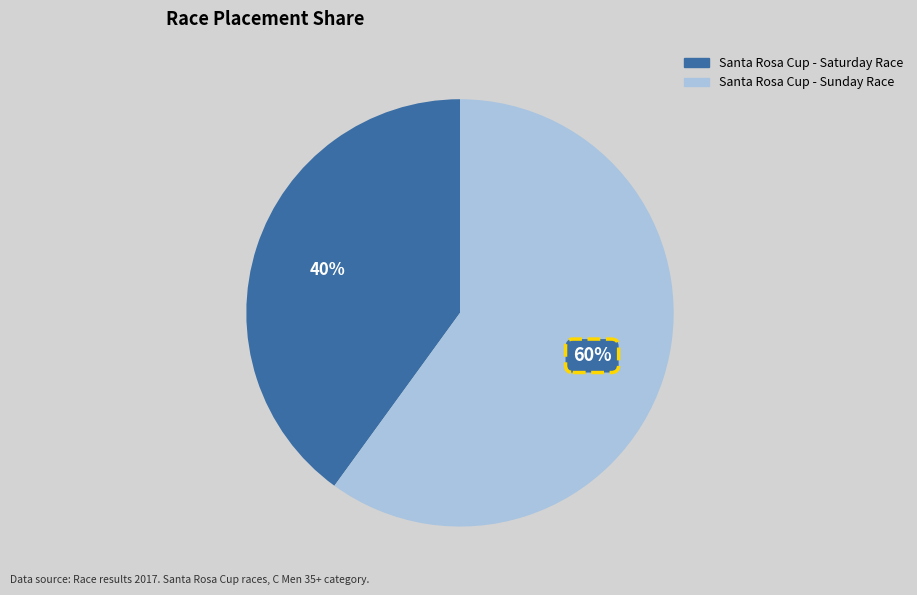

What is the smallest slice in the pie chart?

Santa Rosa Cup - Saturday Race